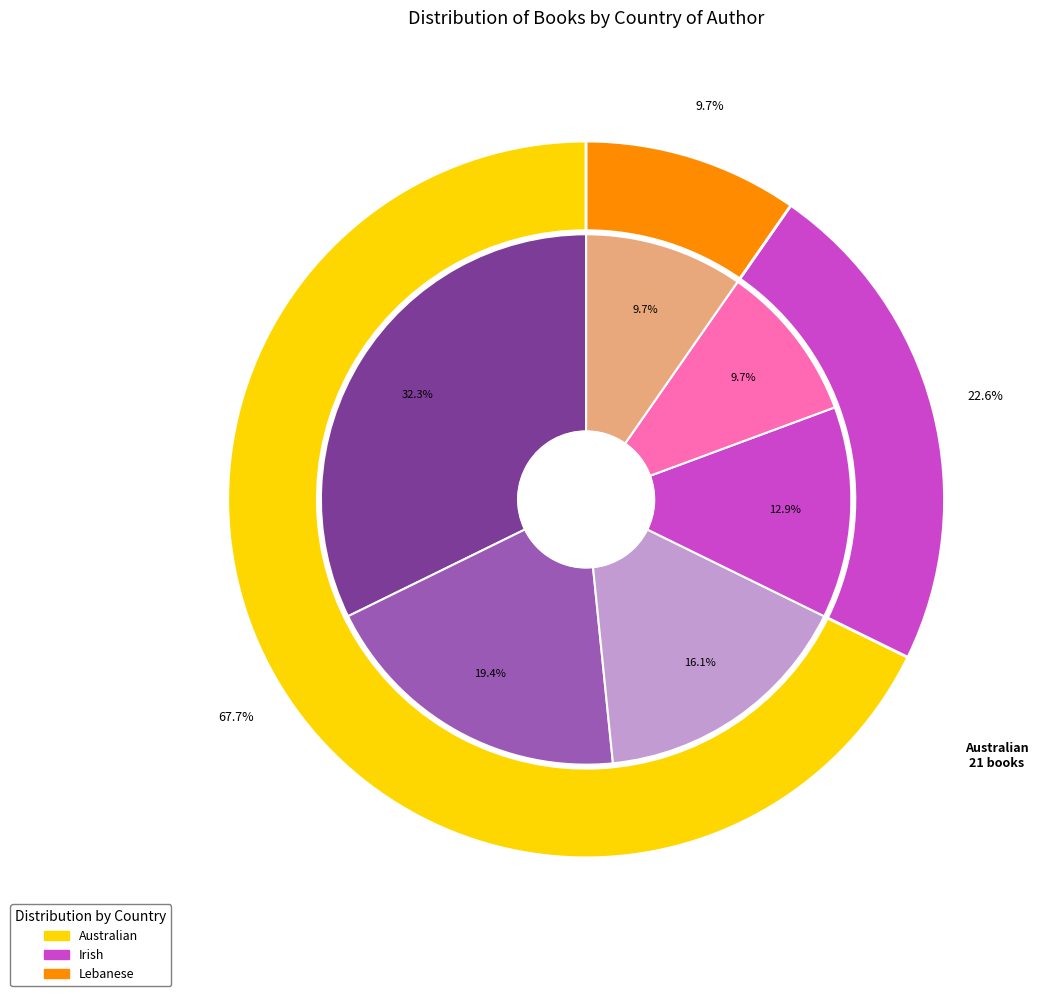

How much of the chart is everything except Australian?

32.3%